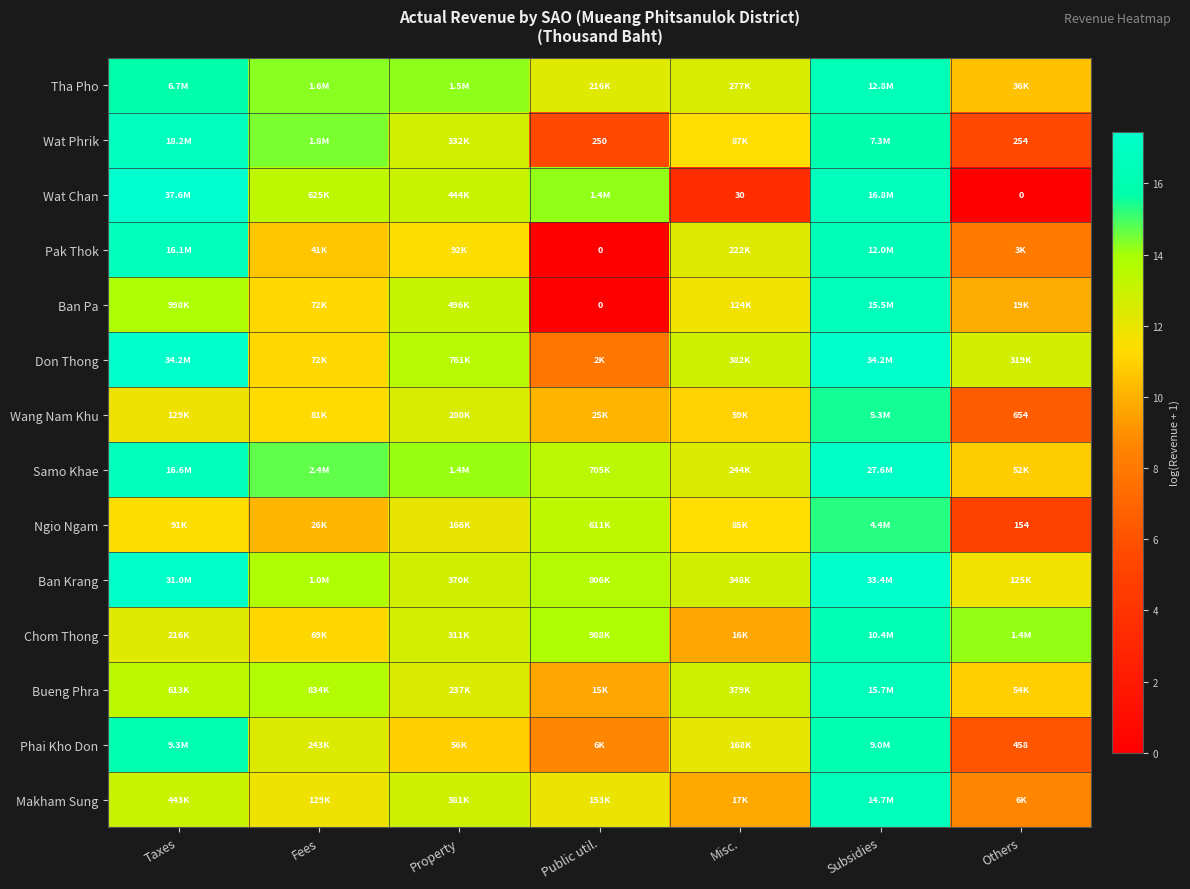

Is the value of Wang Nam Khu at Subsidies greater than the value of Ban Krang at Public util.?

Yes